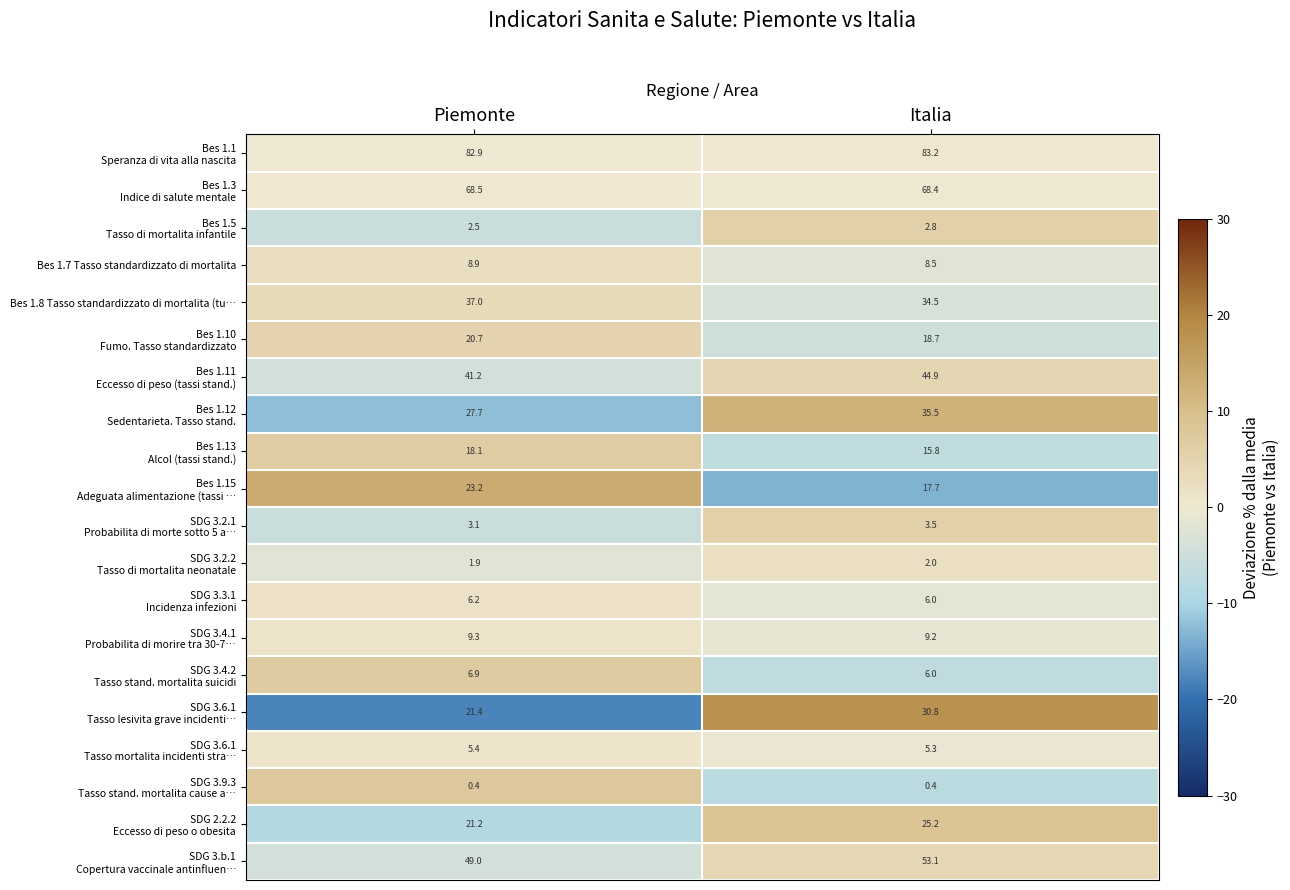

At which category is the sum across all series the highest?

Italia